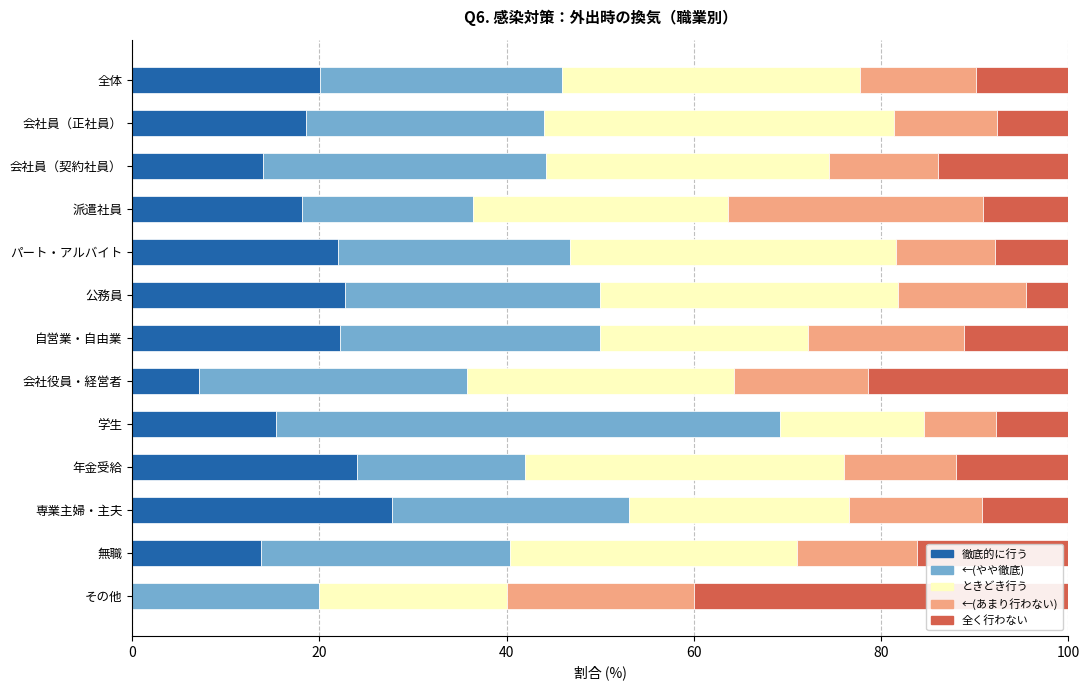

The value of 徹底的に行う at 会社員（正社員） is 18.6. True or false?

True